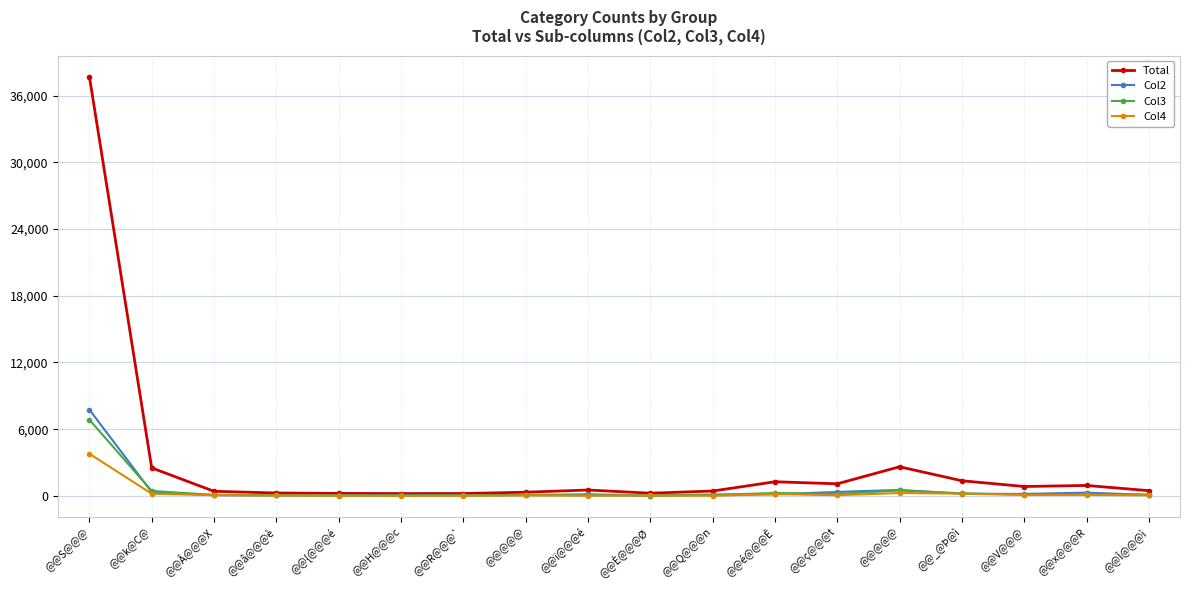

True or false: Col3 and Total cross at least once.

False